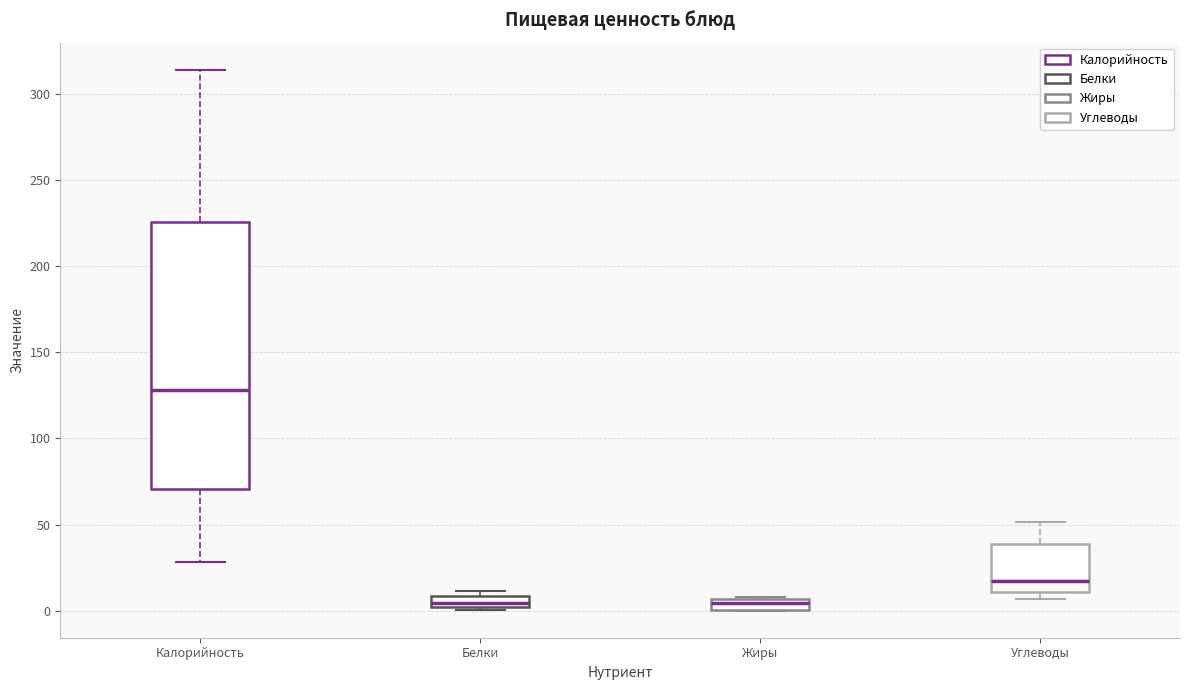

Comparing the boxes themselves (not the whiskers), which one is the tallest?

Калорийность